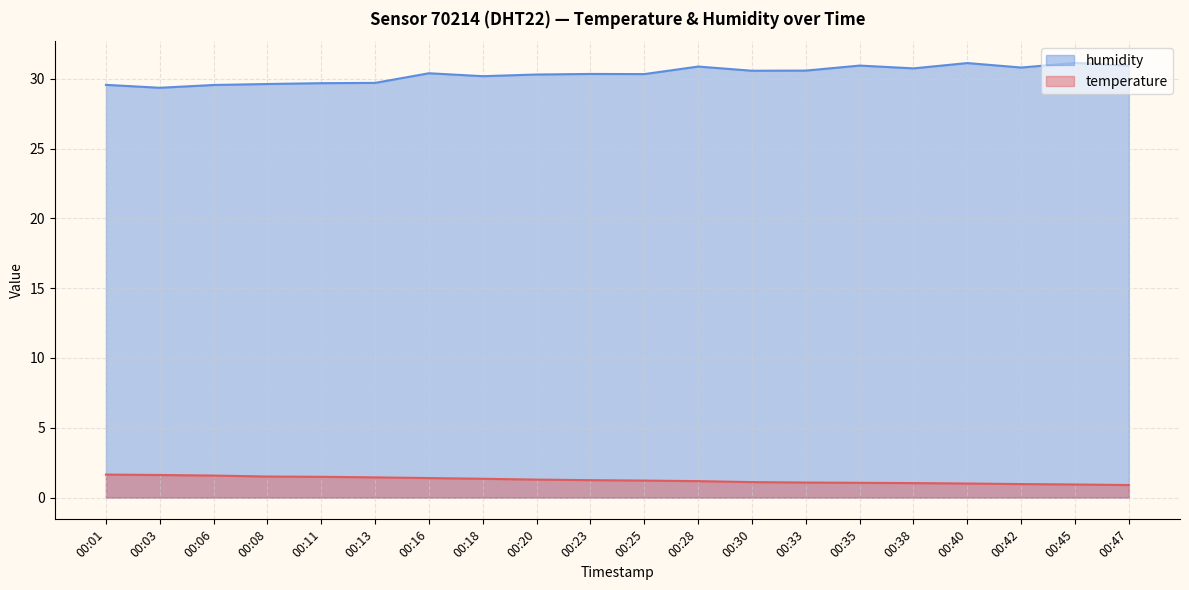

The value of humidity at 00:03 is 29.4. True or false?

True